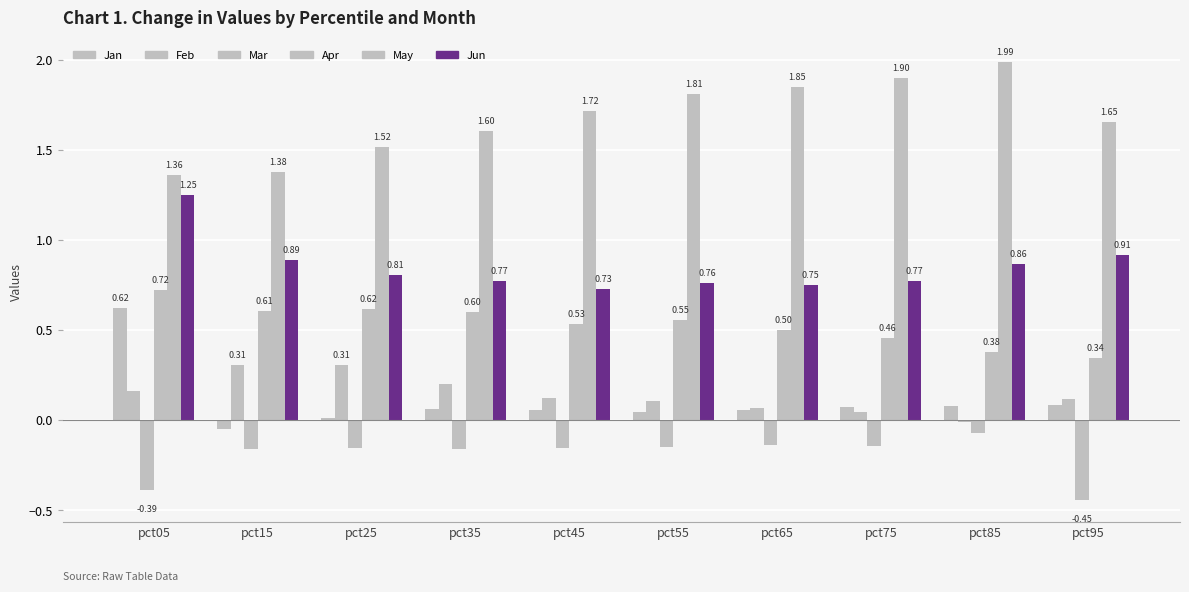

How many bars are there in each group?

6